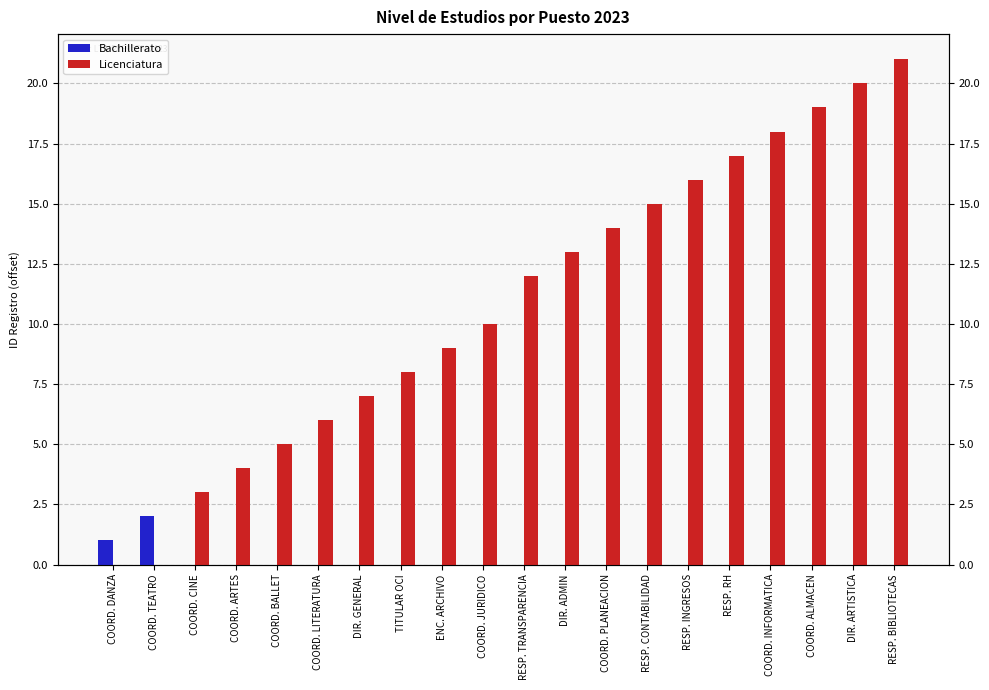

What is the difference between the Licenciatura values at COORD. CINE and RESP. CONTABILIDAD?

12